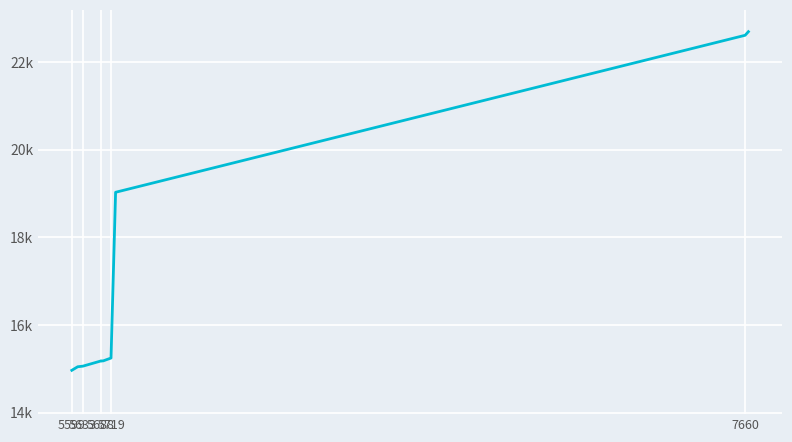

Which has a higher value, 7660 or 5633?

7660